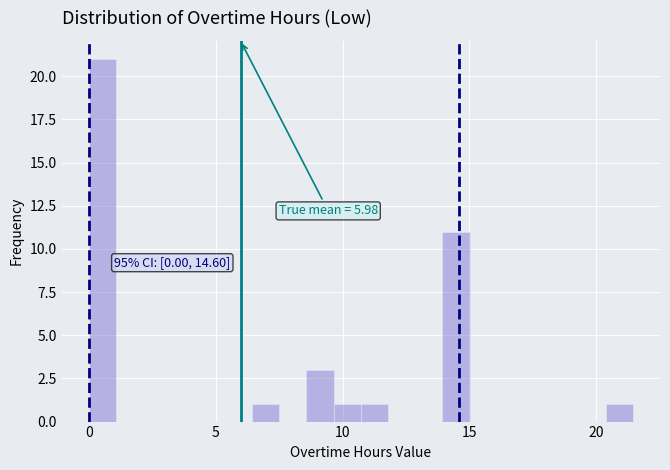

Read against the x-axis, roughly where is the centre of the tallest bar?

0.5